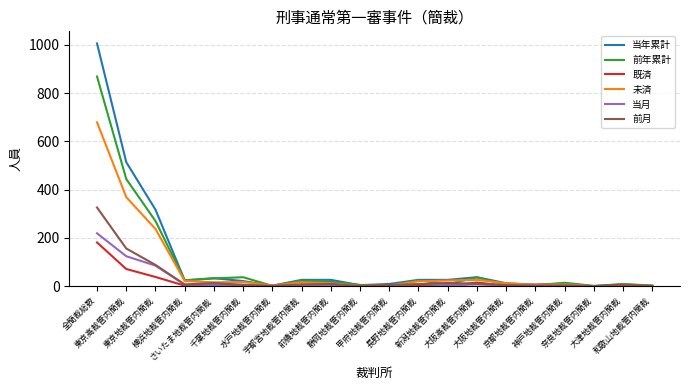

What is the maximum value for 当年累計?

1006